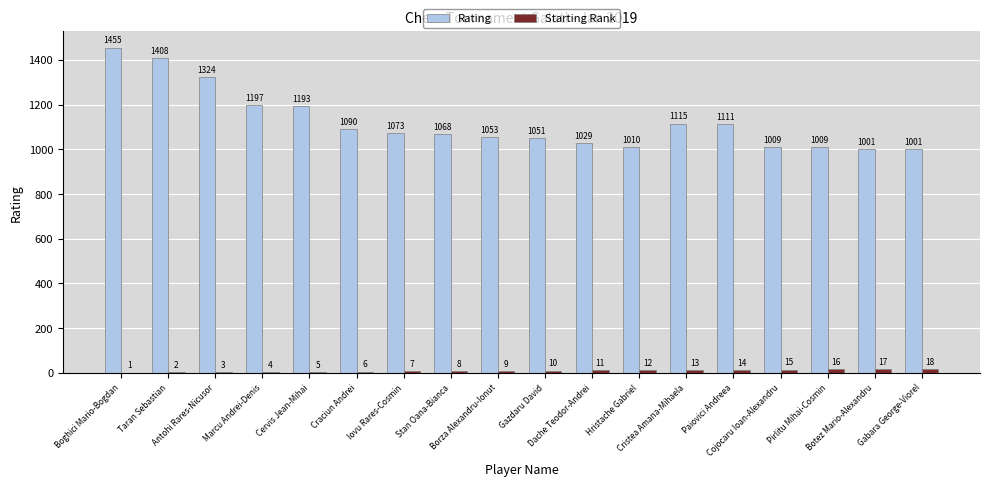

Which series has the largest total across all categories?

Rating